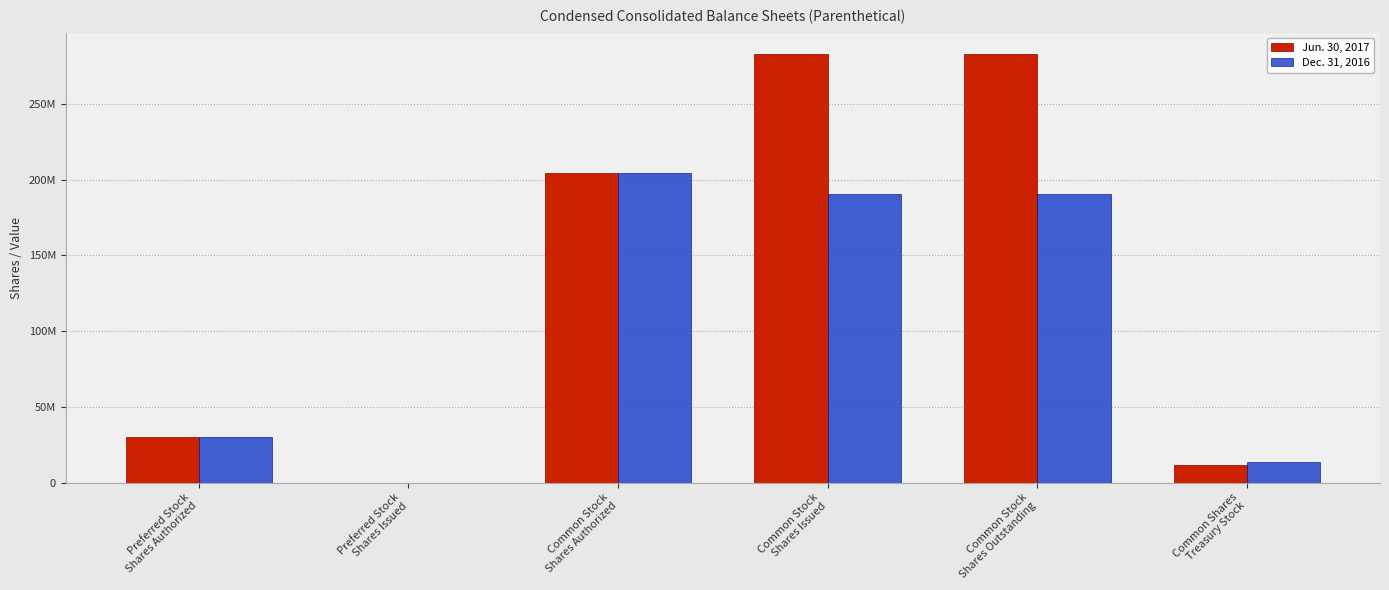

What is the average value of the Dec. 31, 2016 series?

104739232